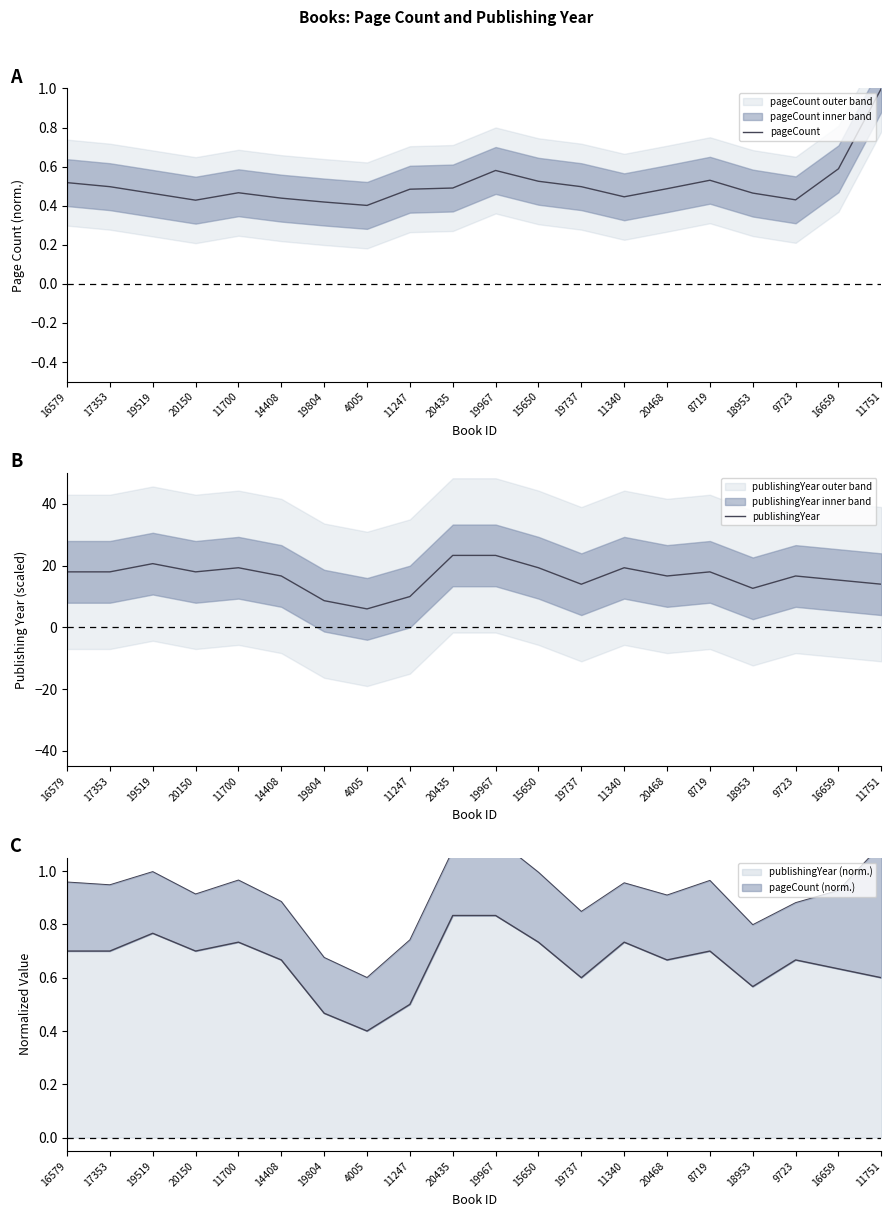

The publishingYear series shows 13.3 at 19967. True or false?

False